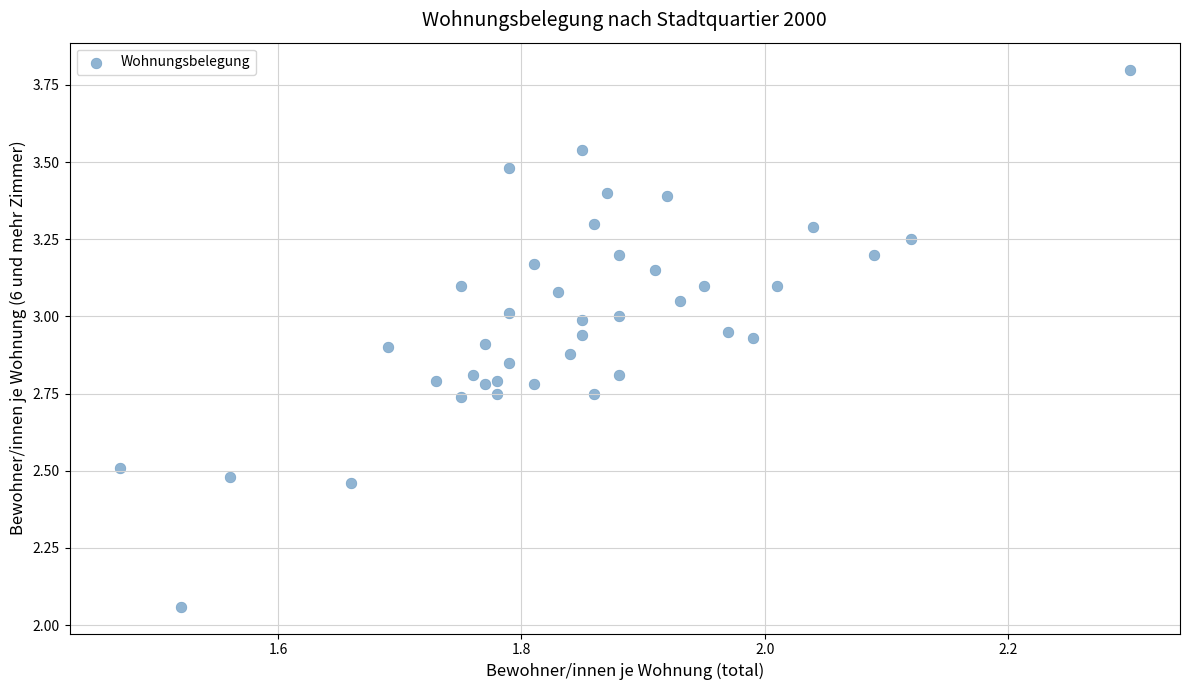

What is the range of X values (max minus min)?

0.8